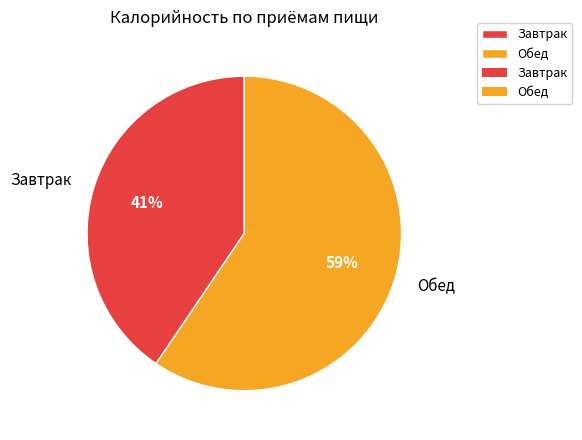

Approximately how many times larger is the value at Завтрак compared to Обед?

0.7